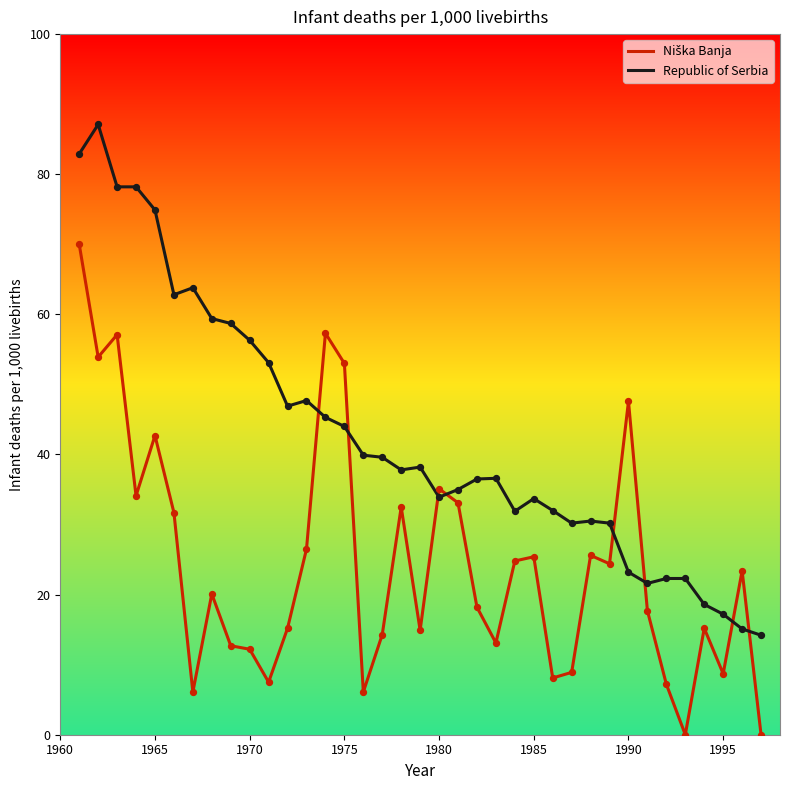

Which series has the widest spread of values?

Republic of Serbia